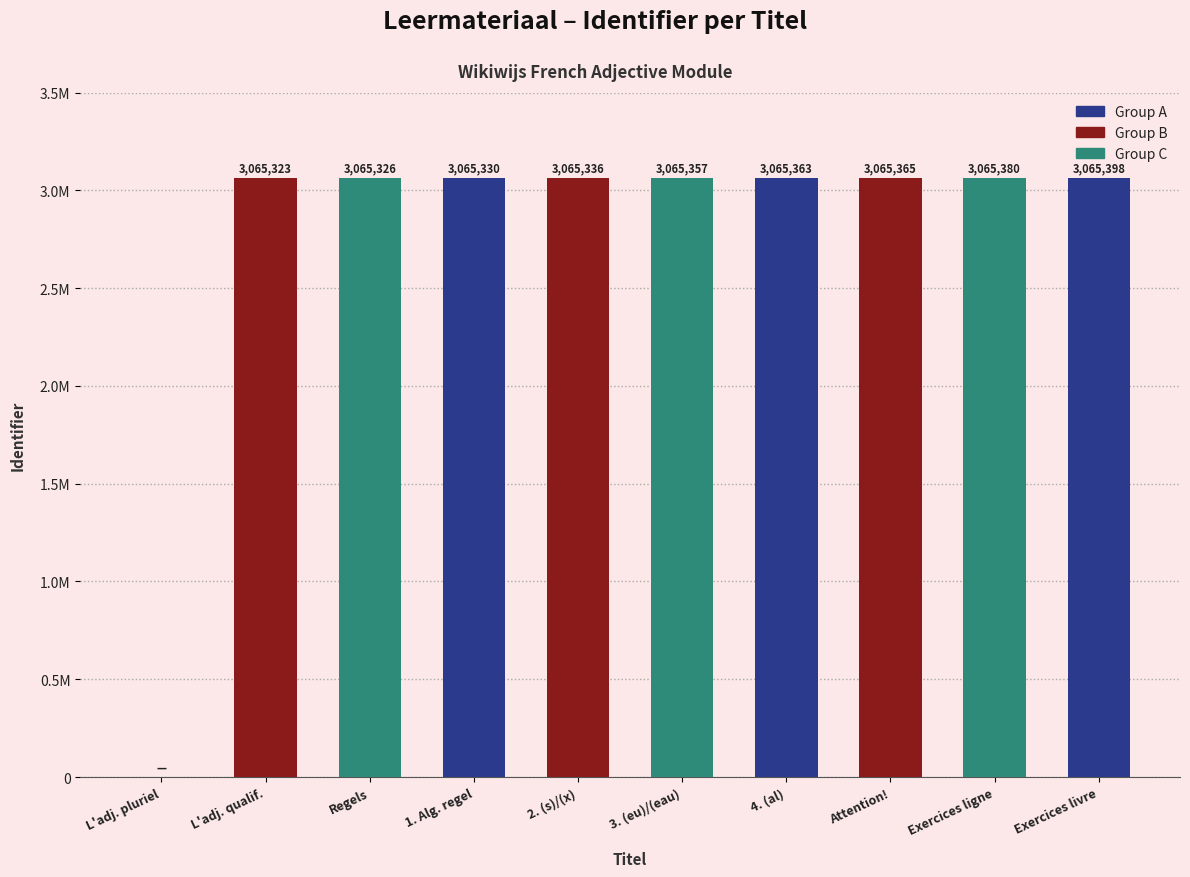

The chart shows a value of 3065380 at Exercices ligne. True or false?

True